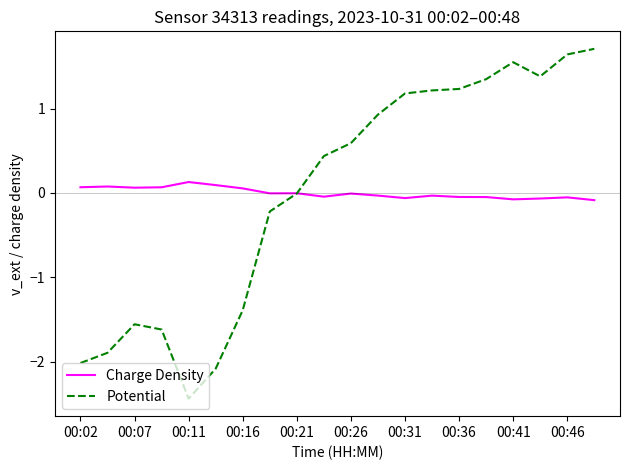

In Charge Density, how many points are higher than both neighbors (excluding endpoints)?

6